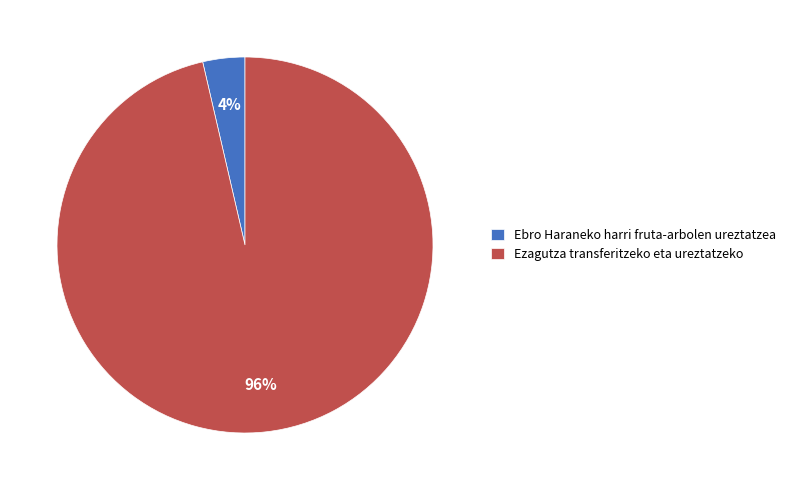

The Ezagutza transferitzeko eta ureztatzeko slice represents 96% of the pie. True or false?

True